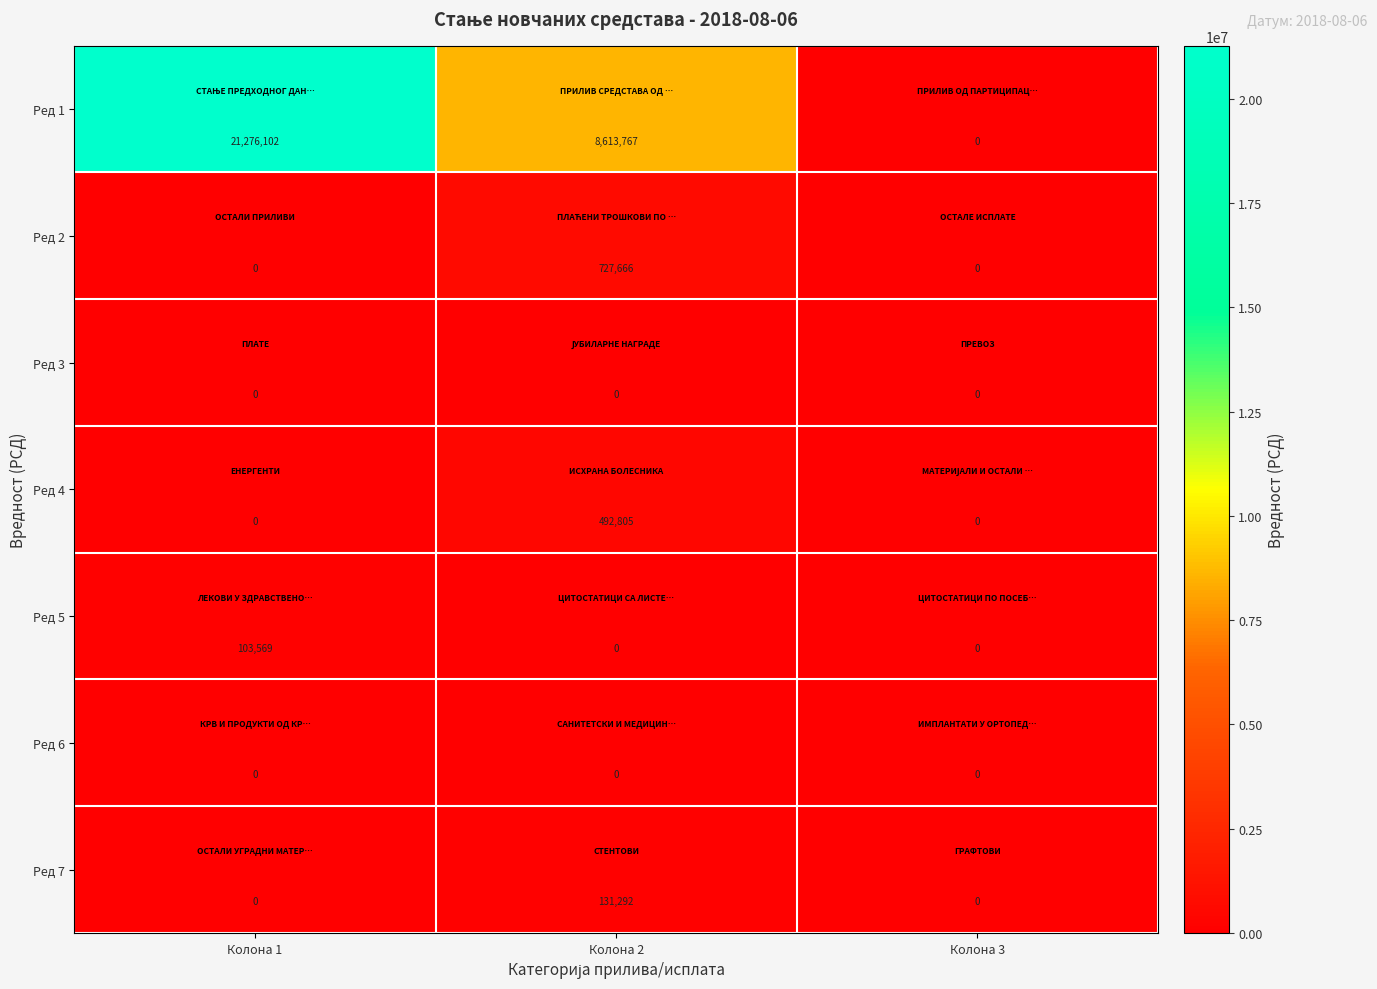

Reading right to left, extract all data points from this chart.

Ред 1: Колона 3=0	Колона 2=8613767	Колона 1=21276102
Ред 2: Колона 3=0	Колона 2=727666	Колона 1=0
Ред 3: Колона 3=0	Колона 2=0	Колона 1=0
Ред 4: Колона 3=0	Колона 2=492805	Колона 1=0
Ред 5: Колона 3=0	Колона 2=0	Колона 1=103569
Ред 6: Колона 3=0	Колона 2=0	Колона 1=0
Ред 7: Колона 3=0	Колона 2=131292	Колона 1=0